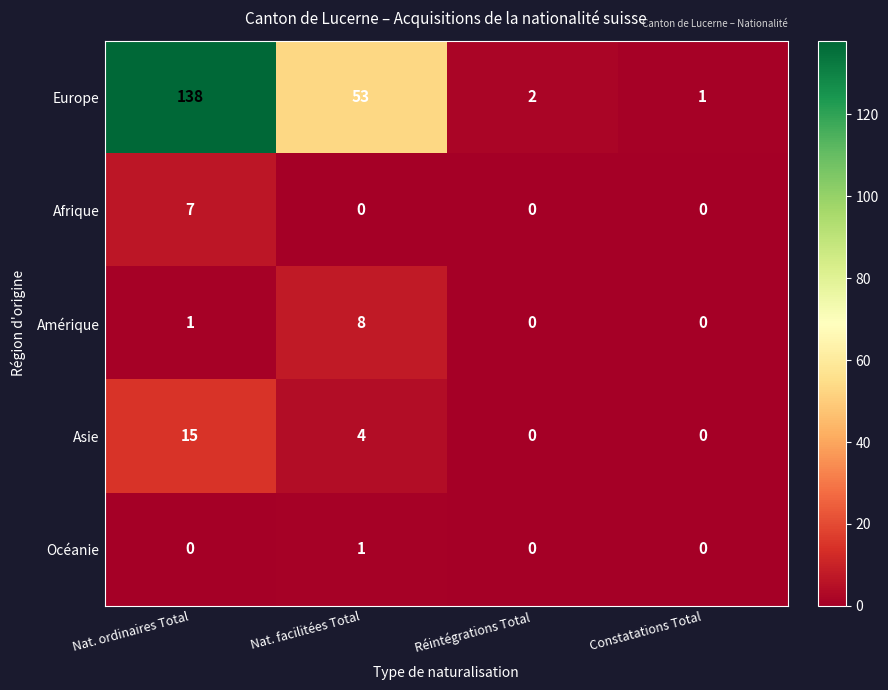

What is the spread (max minus min) of values at Nat. ordinaires Total?

138